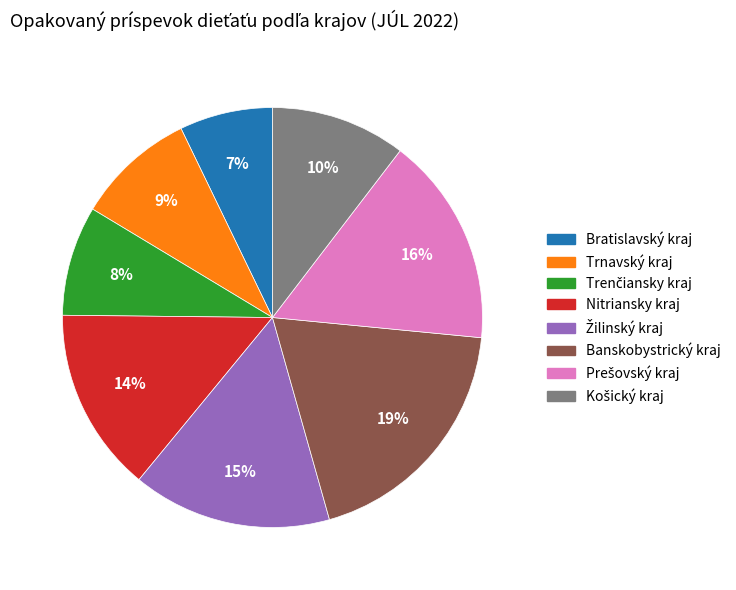

To the nearest percent, what is the average slice percentage?

12%